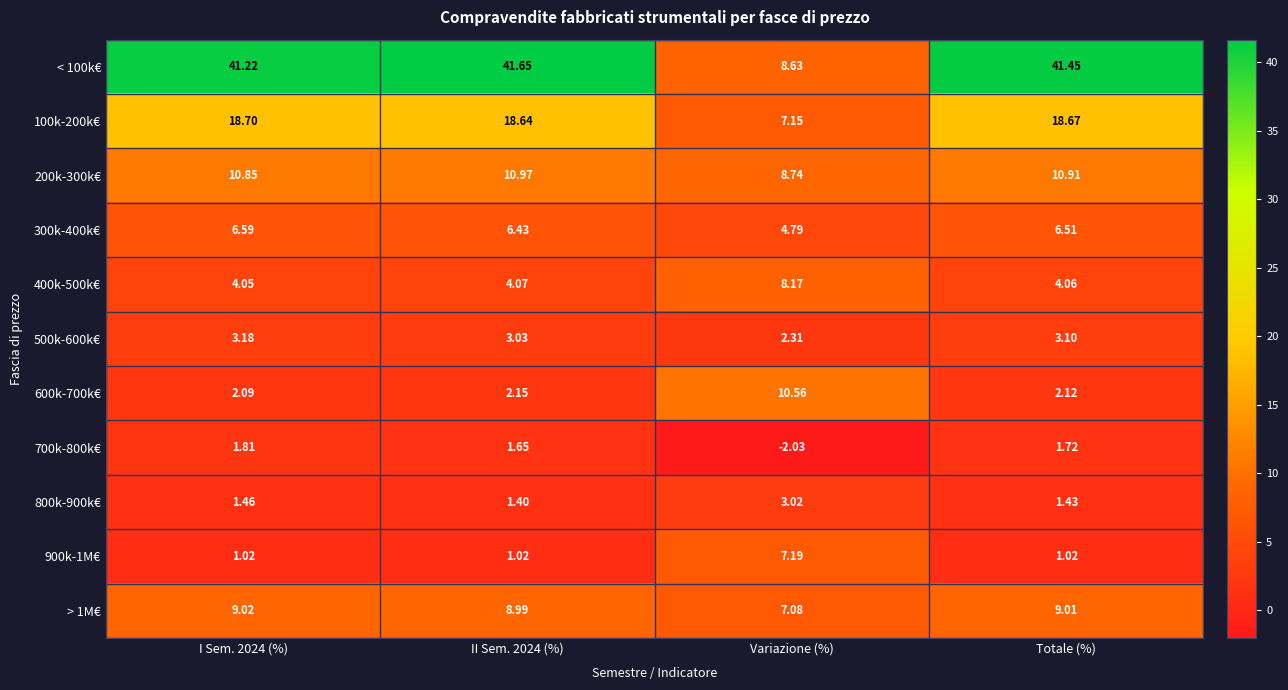

Where is 300k-400k€ nearest to the value 5?

Variazione (%)